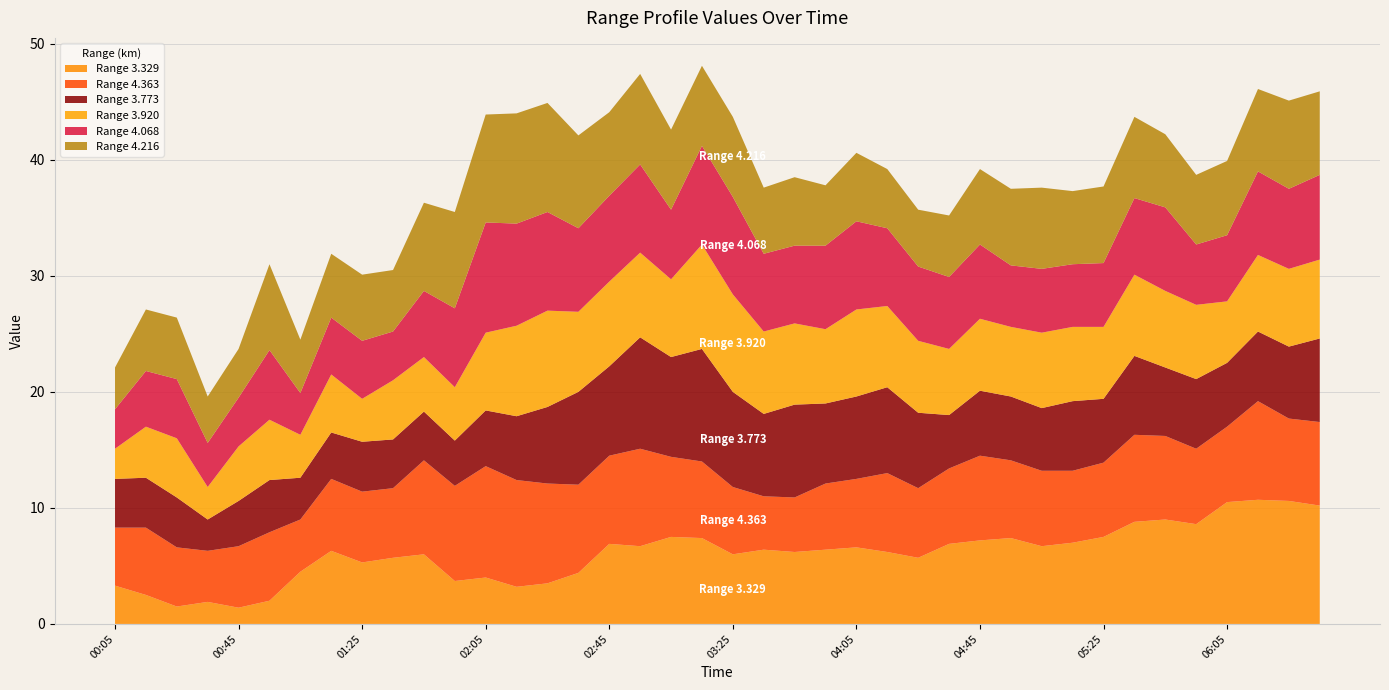

Reading left to right, what are all the values shown in this chart?

3.329: 2022/06/23 00:05=3.3	2022/06/23 00:15=2.5	2022/06/23 00:25=1.5	2022/06/23 00:35=1.9	2022/06/23 00:45=1.4	2022/06/23 00:55=2.0	2022/06/23 01:05=4.5	2022/06/23 01:15=6.3	2022/06/23 01:25=5.3	2022/06/23 01:35=5.7	2022/06/23 01:45=6.0	2022/06/23 01:55=3.7	2022/06/23 02:05=4.0	2022/06/23 02:15=3.2	2022/06/23 02:25=3.5	2022/06/23 02:35=4.4	2022/06/23 02:45=6.9	2022/06/23 02:55=6.7	2022/06/23 03:05=7.5	2022/06/23 03:15=7.4	2022/06/23 03:25=6.0	2022/06/23 03:35=6.4	2022/06/23 03:45=6.2	2022/06/23 03:55=6.4	2022/06/23 04:05=6.6	2022/06/23 04:15=6.2	2022/06/23 04:25=5.7	2022/06/23 04:35=6.9	2022/06/23 04:45=7.2	2022/06/23 04:55=7.4	2022/06/23 05:05=6.7	2022/06/23 05:15=7.0	2022/06/23 05:25=7.5	2022/06/23 05:35=8.8	2022/06/23 05:45=9.0	2022/06/23 05:55=8.6	2022/06/23 06:05=10.5	2022/06/23 06:15=10.7	2022/06/23 06:25=10.6	2022/06/23 06:35=10.2
4.363: 2022/06/23 00:05=5.0	2022/06/23 00:15=5.8	2022/06/23 00:25=5.1	2022/06/23 00:35=4.4	2022/06/23 00:45=5.3	2022/06/23 00:55=5.9	2022/06/23 01:05=4.5	2022/06/23 01:15=6.2	2022/06/23 01:25=6.1	2022/06/23 01:35=6.0	2022/06/23 01:45=8.1	2022/06/23 01:55=8.2	2022/06/23 02:05=9.6	2022/06/23 02:15=9.2	2022/06/23 02:25=8.6	2022/06/23 02:35=7.6	2022/06/23 02:45=7.6	2022/06/23 02:55=8.4	2022/06/23 03:05=6.9	2022/06/23 03:15=6.6	2022/06/23 03:25=5.8	2022/06/23 03:35=4.6	2022/06/23 03:45=4.7	2022/06/23 03:55=5.7	2022/06/23 04:05=5.9	2022/06/23 04:15=6.8	2022/06/23 04:25=6.0	2022/06/23 04:35=6.5	2022/06/23 04:45=7.3	2022/06/23 04:55=6.7	2022/06/23 05:05=6.5	2022/06/23 05:15=6.2	2022/06/23 05:25=6.4	2022/06/23 05:35=7.5	2022/06/23 05:45=7.2	2022/06/23 05:55=6.5	2022/06/23 06:05=6.5	2022/06/23 06:15=8.5	2022/06/23 06:25=7.1	2022/06/23 06:35=7.2
3.773: 2022/06/23 00:05=4.2	2022/06/23 00:15=4.3	2022/06/23 00:25=4.3	2022/06/23 00:35=2.7	2022/06/23 00:45=3.9	2022/06/23 00:55=4.5	2022/06/23 01:05=3.6	2022/06/23 01:15=4.0	2022/06/23 01:25=4.3	2022/06/23 01:35=4.2	2022/06/23 01:45=4.2	2022/06/23 01:55=3.9	2022/06/23 02:05=4.8	2022/06/23 02:15=5.5	2022/06/23 02:25=6.6	2022/06/23 02:35=8.0	2022/06/23 02:45=7.7	2022/06/23 02:55=9.6	2022/06/23 03:05=8.6	2022/06/23 03:15=9.7	2022/06/23 03:25=8.2	2022/06/23 03:35=7.1	2022/06/23 03:45=8.0	2022/06/23 03:55=6.9	2022/06/23 04:05=7.1	2022/06/23 04:15=7.4	2022/06/23 04:25=6.5	2022/06/23 04:35=4.6	2022/06/23 04:45=5.6	2022/06/23 04:55=5.5	2022/06/23 05:05=5.4	2022/06/23 05:15=6.0	2022/06/23 05:25=5.5	2022/06/23 05:35=6.8	2022/06/23 05:45=5.9	2022/06/23 05:55=6.0	2022/06/23 06:05=5.5	2022/06/23 06:15=6.0	2022/06/23 06:25=6.2	2022/06/23 06:35=7.2
3.920: 2022/06/23 00:05=2.6	2022/06/23 00:15=4.4	2022/06/23 00:25=5.1	2022/06/23 00:35=2.8	2022/06/23 00:45=4.7	2022/06/23 00:55=5.2	2022/06/23 01:05=3.7	2022/06/23 01:15=5.0	2022/06/23 01:25=3.7	2022/06/23 01:35=5.1	2022/06/23 01:45=4.7	2022/06/23 01:55=4.6	2022/06/23 02:05=6.7	2022/06/23 02:15=7.8	2022/06/23 02:25=8.3	2022/06/23 02:35=6.9	2022/06/23 02:45=7.3	2022/06/23 02:55=7.3	2022/06/23 03:05=6.7	2022/06/23 03:15=9.0	2022/06/23 03:25=8.4	2022/06/23 03:35=7.1	2022/06/23 03:45=7.0	2022/06/23 03:55=6.4	2022/06/23 04:05=7.5	2022/06/23 04:15=7.0	2022/06/23 04:25=6.2	2022/06/23 04:35=5.7	2022/06/23 04:45=6.2	2022/06/23 04:55=6.0	2022/06/23 05:05=6.5	2022/06/23 05:15=6.4	2022/06/23 05:25=6.2	2022/06/23 05:35=7.0	2022/06/23 05:45=6.6	2022/06/23 05:55=6.4	2022/06/23 06:05=5.3	2022/06/23 06:15=6.6	2022/06/23 06:25=6.7	2022/06/23 06:35=6.8
4.068: 2022/06/23 00:05=3.4	2022/06/23 00:15=4.8	2022/06/23 00:25=5.1	2022/06/23 00:35=3.8	2022/06/23 00:45=4.2	2022/06/23 00:55=6.0	2022/06/23 01:05=3.6	2022/06/23 01:15=4.9	2022/06/23 01:25=5.0	2022/06/23 01:35=4.2	2022/06/23 01:45=5.7	2022/06/23 01:55=6.8	2022/06/23 02:05=9.5	2022/06/23 02:15=8.8	2022/06/23 02:25=8.5	2022/06/23 02:35=7.2	2022/06/23 02:45=7.4	2022/06/23 02:55=7.6	2022/06/23 03:05=6.0	2022/06/23 03:15=8.5	2022/06/23 03:25=8.4	2022/06/23 03:35=6.7	2022/06/23 03:45=6.7	2022/06/23 03:55=7.2	2022/06/23 04:05=7.6	2022/06/23 04:15=6.7	2022/06/23 04:25=6.4	2022/06/23 04:35=6.2	2022/06/23 04:45=6.4	2022/06/23 04:55=5.3	2022/06/23 05:05=5.5	2022/06/23 05:15=5.4	2022/06/23 05:25=5.5	2022/06/23 05:35=6.6	2022/06/23 05:45=7.2	2022/06/23 05:55=5.2	2022/06/23 06:05=5.7	2022/06/23 06:15=7.2	2022/06/23 06:25=6.9	2022/06/23 06:35=7.3
4.216: 2022/06/23 00:05=3.6	2022/06/23 00:15=5.3	2022/06/23 00:25=5.3	2022/06/23 00:35=4.0	2022/06/23 00:45=4.2	2022/06/23 00:55=7.4	2022/06/23 01:05=4.6	2022/06/23 01:15=5.5	2022/06/23 01:25=5.7	2022/06/23 01:35=5.3	2022/06/23 01:45=7.6	2022/06/23 01:55=8.3	2022/06/23 02:05=9.3	2022/06/23 02:15=9.5	2022/06/23 02:25=9.4	2022/06/23 02:35=8.0	2022/06/23 02:45=7.2	2022/06/23 02:55=7.8	2022/06/23 03:05=6.9	2022/06/23 03:15=6.9	2022/06/23 03:25=6.9	2022/06/23 03:35=5.7	2022/06/23 03:45=5.9	2022/06/23 03:55=5.2	2022/06/23 04:05=5.9	2022/06/23 04:15=5.1	2022/06/23 04:25=4.9	2022/06/23 04:35=5.3	2022/06/23 04:45=6.5	2022/06/23 04:55=6.6	2022/06/23 05:05=7.0	2022/06/23 05:15=6.3	2022/06/23 05:25=6.6	2022/06/23 05:35=7.0	2022/06/23 05:45=6.3	2022/06/23 05:55=6.0	2022/06/23 06:05=6.4	2022/06/23 06:15=7.1	2022/06/23 06:25=7.6	2022/06/23 06:35=7.2